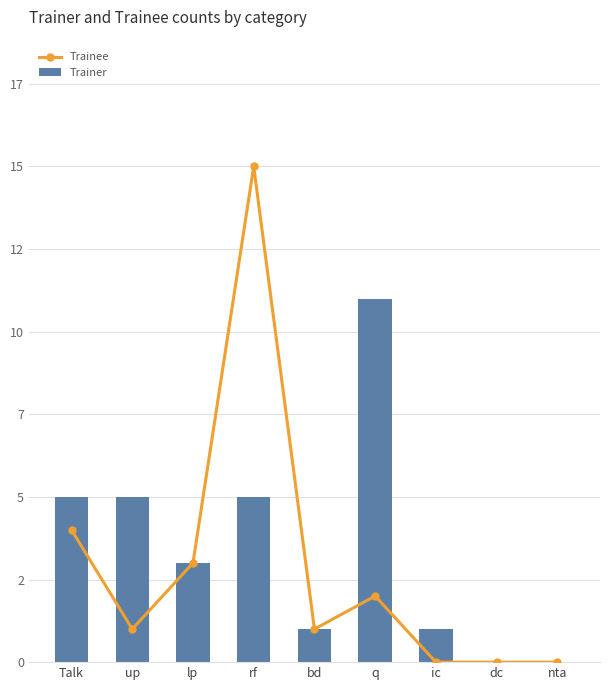

List the labels in order of Trainer value, largest first.

q, Talk, up, rf, lp, bd, ic, dc, nta